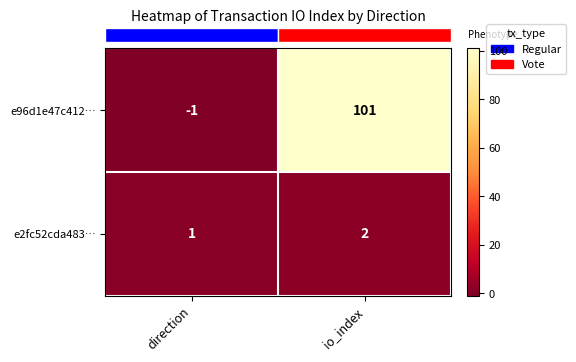

Rank the series by their maximum value, from highest to lowest.

e96d1e47c412…, e2fc52cda483…